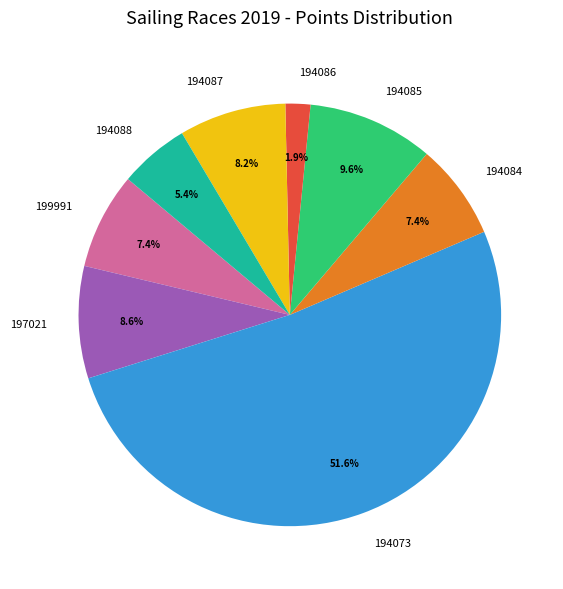

To the nearest percent, what is the difference between the 194086 and 194084 slice percentages?

5%